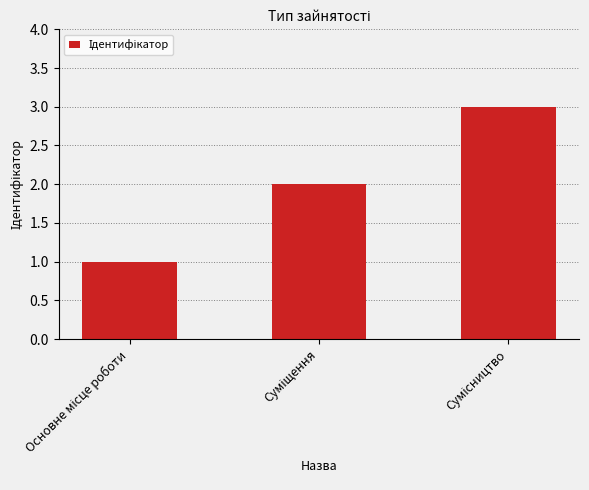

What is the sum of all values?

6